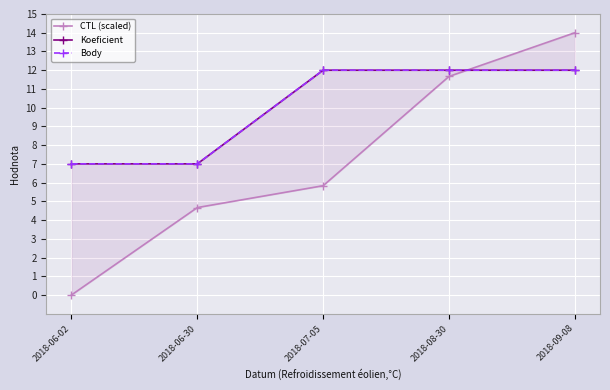

At which category is the sum across all series the highest?

2018-09-08